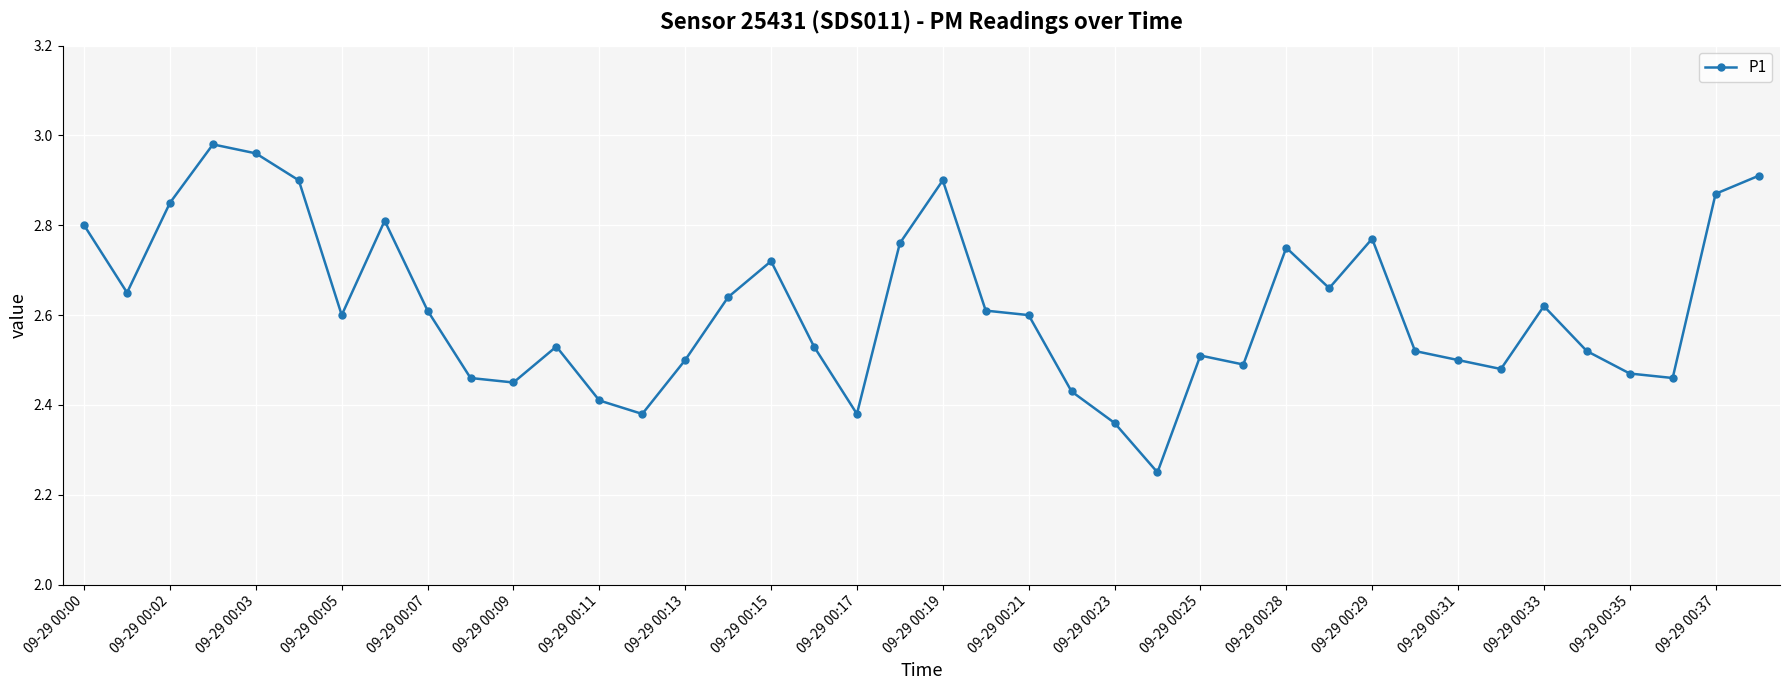

How many lines are shown in the chart?

1